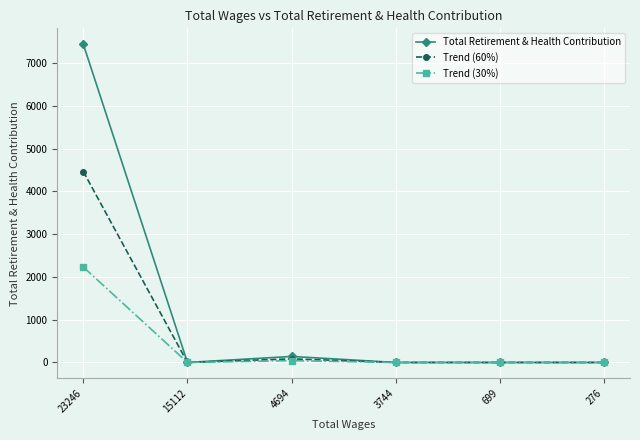

At how many categories does at least one series exceed 3504?

1